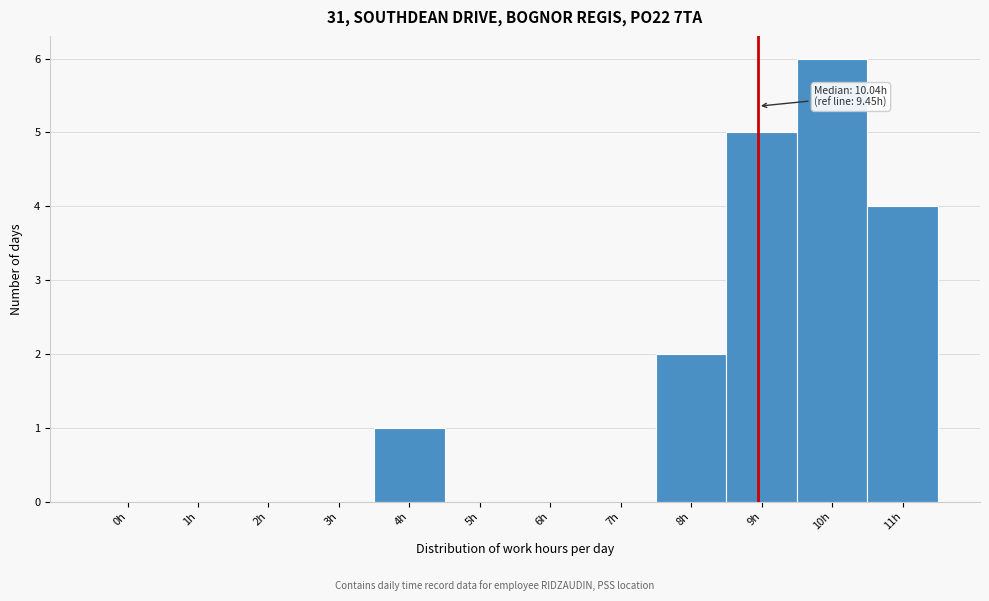

Reading left to right, list all the values displayed in this chart.

0h=0	1h=0	2h=0	3h=0	4h=1	5h=0	6h=0	7h=0	8h=2	9h=5	10h=6	11h=4